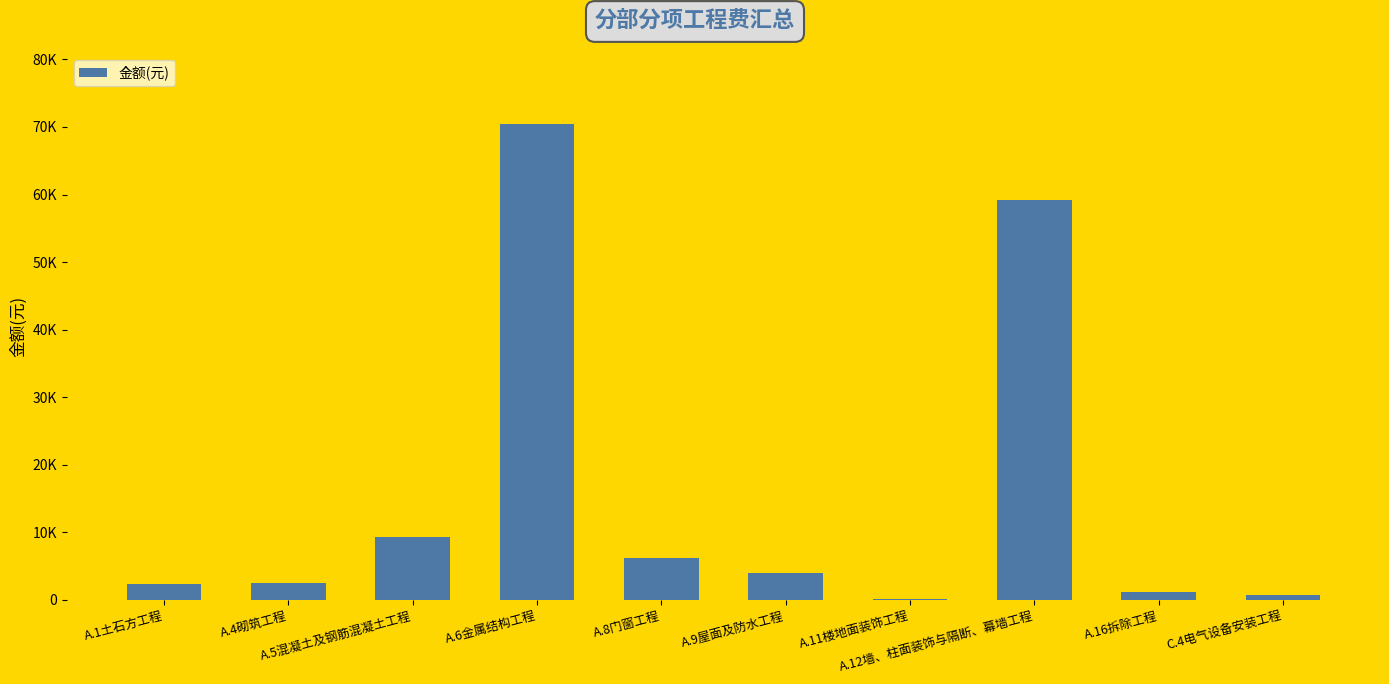

What is the maximum value shown in the chart?

70385.1